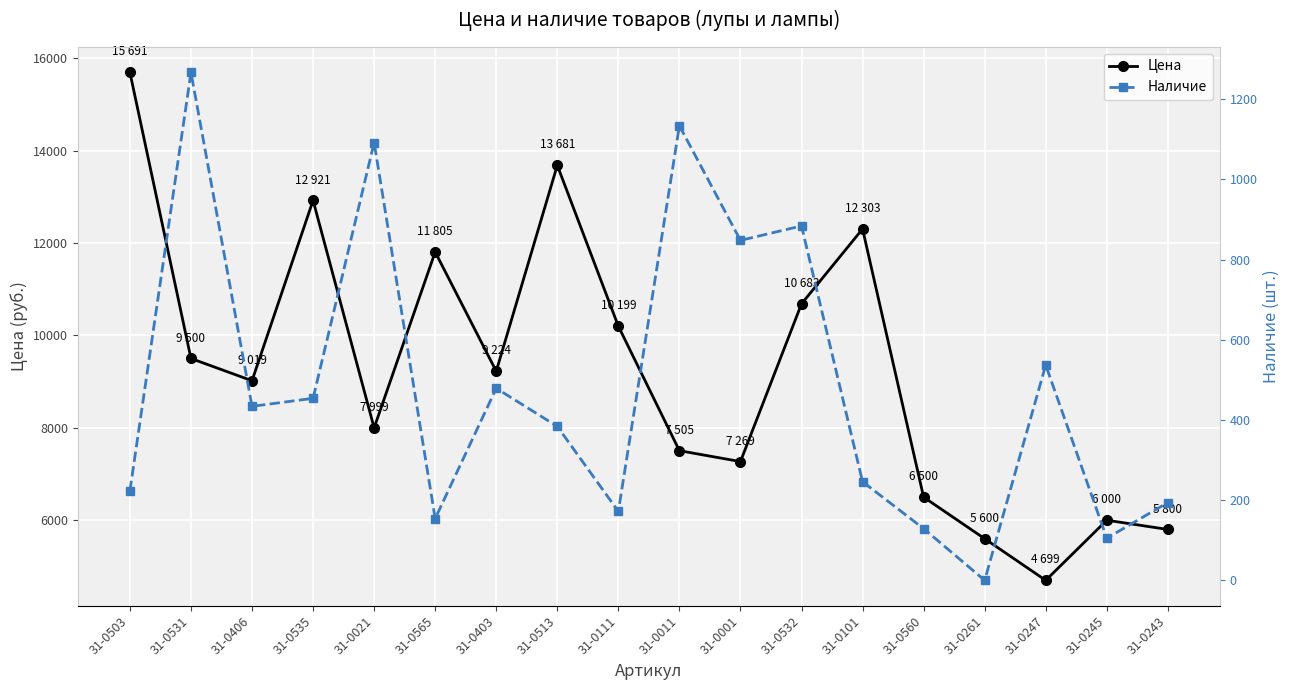

What position from the right is 31-0243?

1